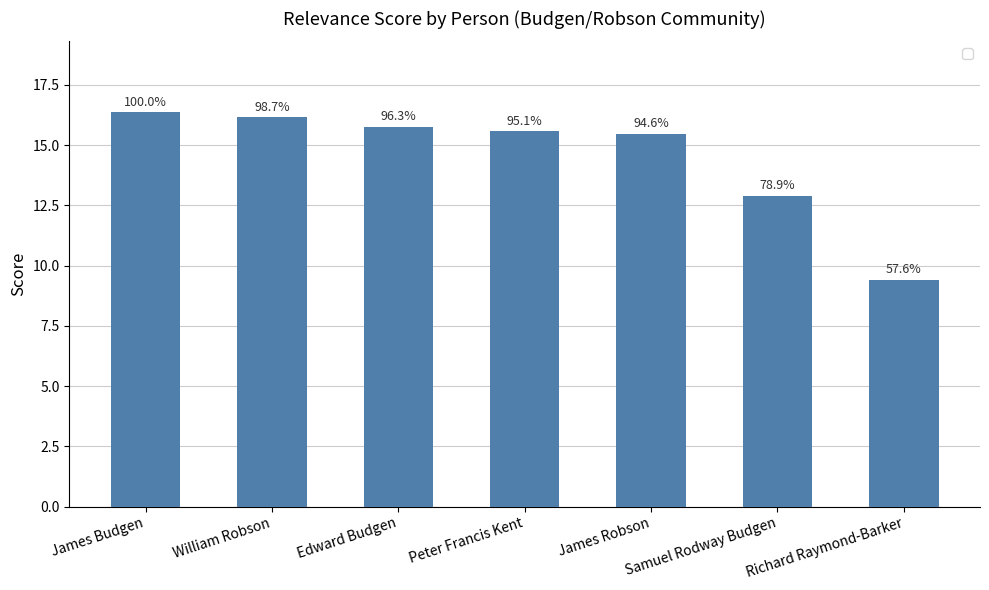

Does the chart contain any negative values?

No